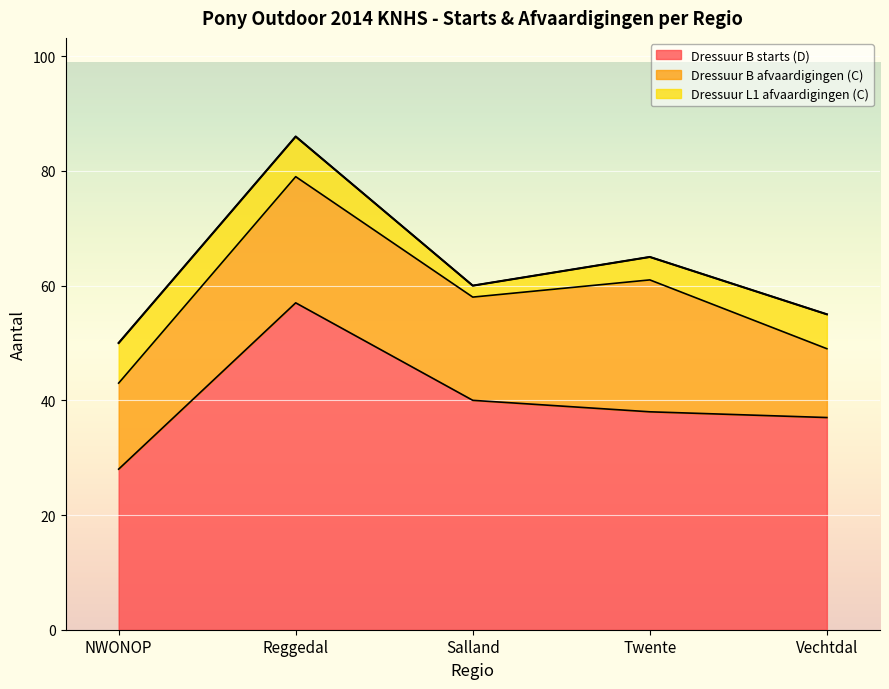

Between Reggedal and NWONOP, which is larger?

Reggedal